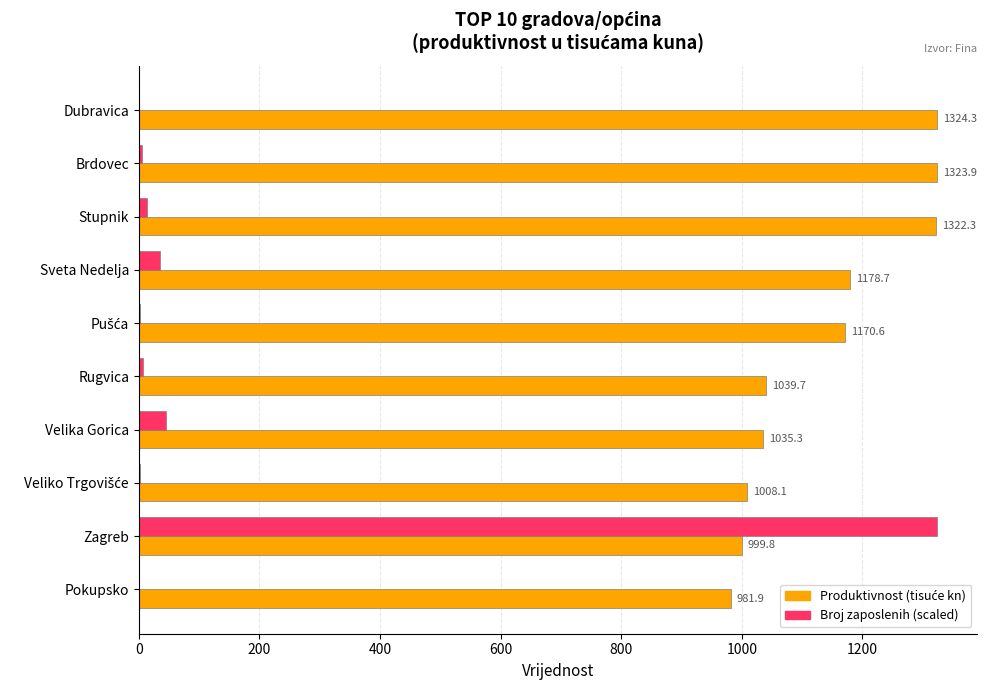

At which category is the sum across all series the highest?

Zagreb